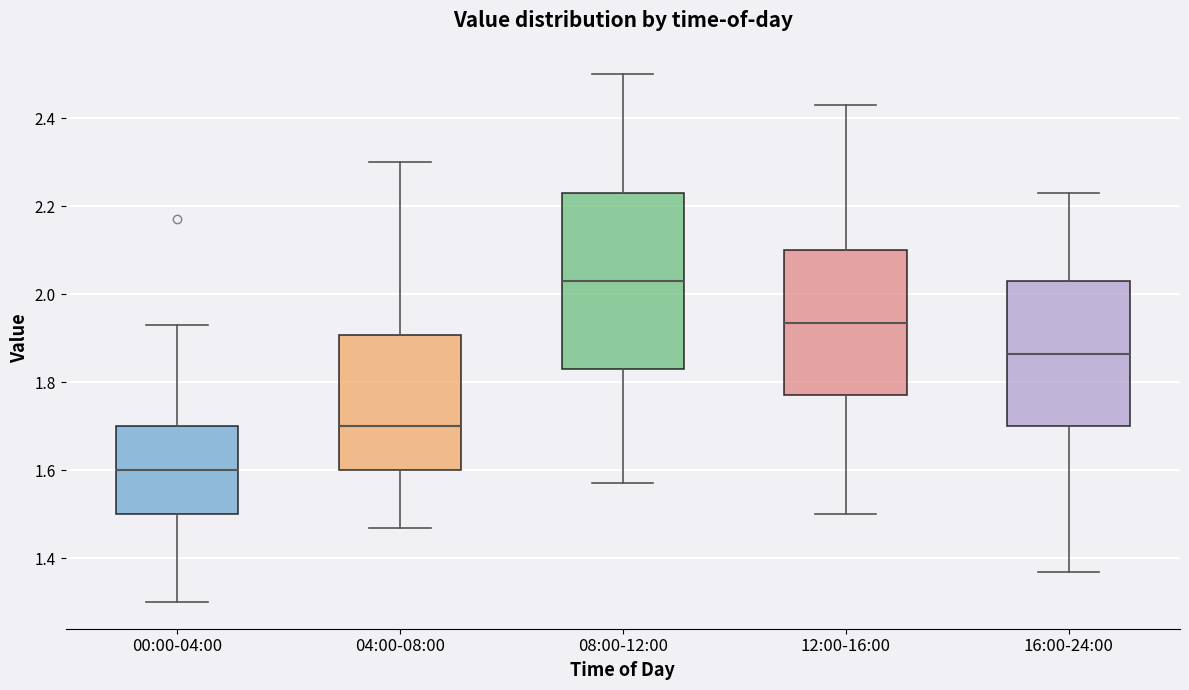

Where is the upper edge of the box for 04:00-08:00 on the y-axis? The values are not printed on the chart, so give them approximately, as read against the axis.

1.90